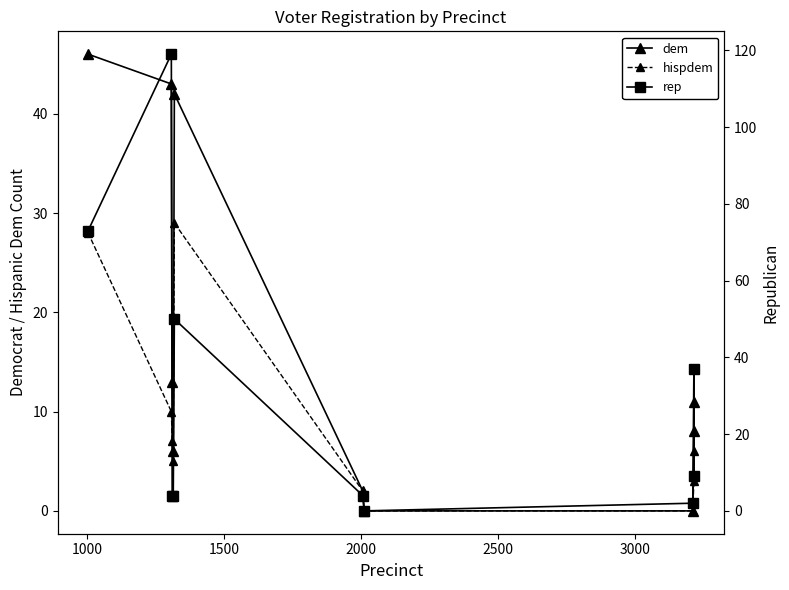

How many values in the rep series are below 9?

5